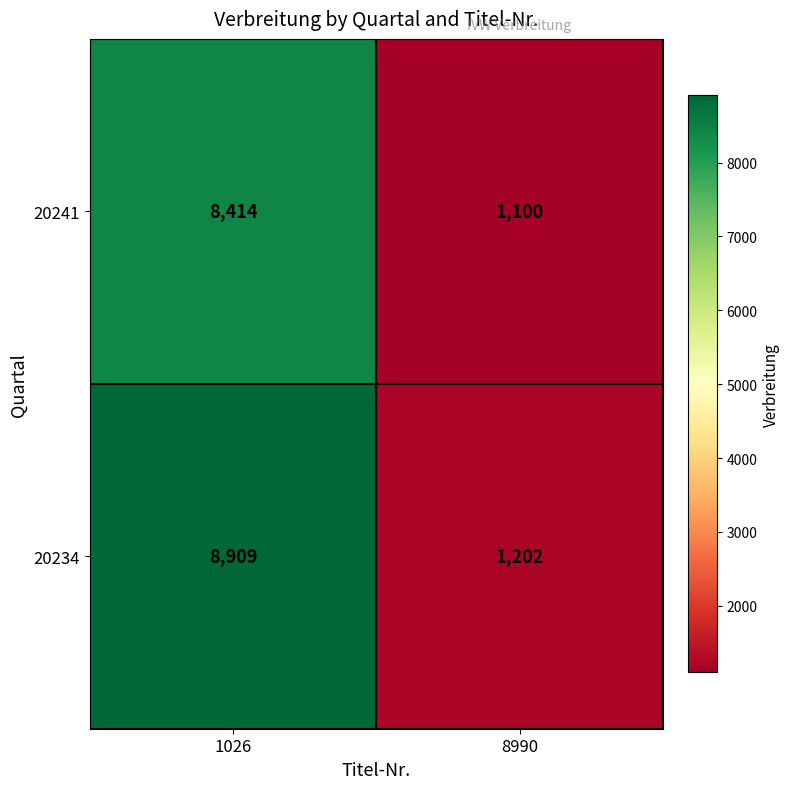

Reading left to right, list all the values displayed in this chart.

20241: 1026=8414	8990=1100
20234: 1026=8909	8990=1202